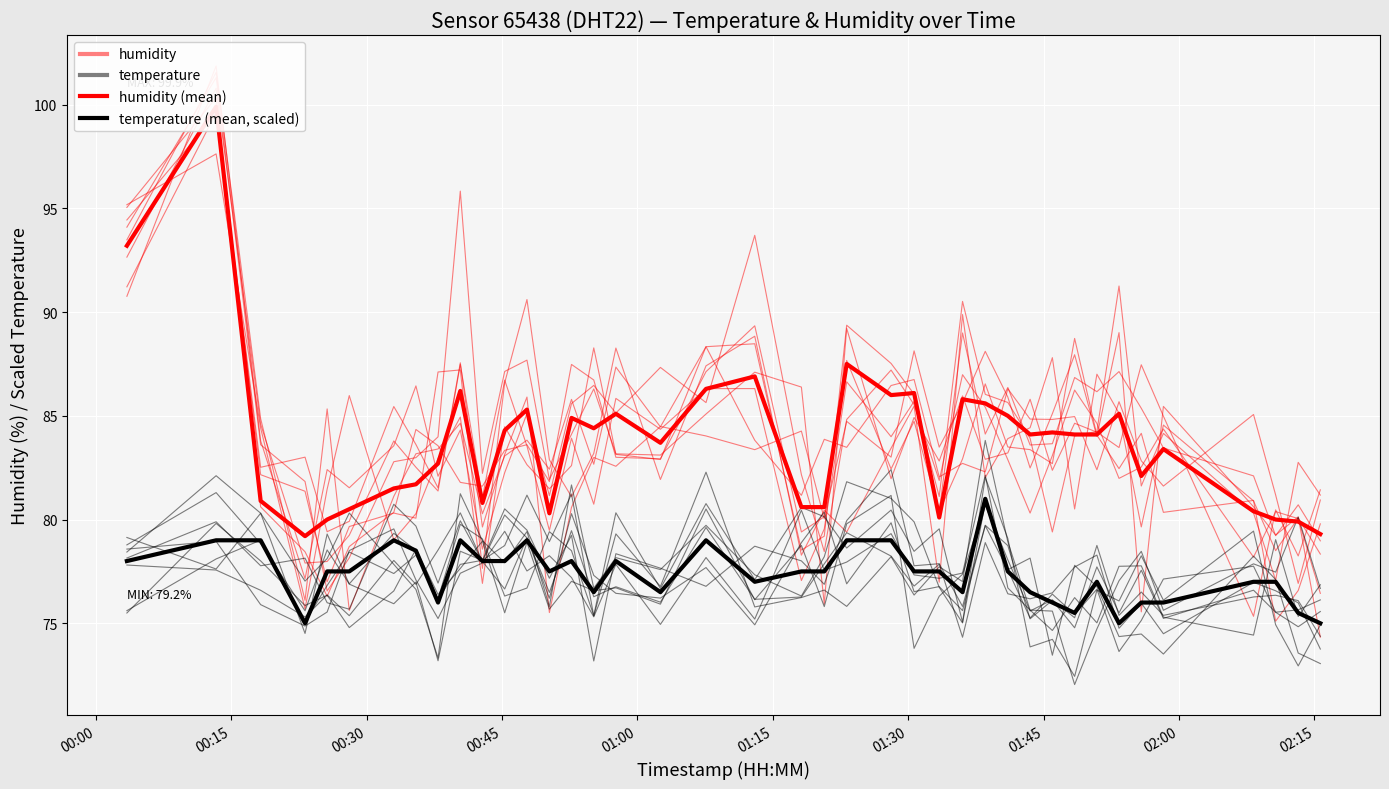

At which category does the chart reach its peak across all series?

00:15